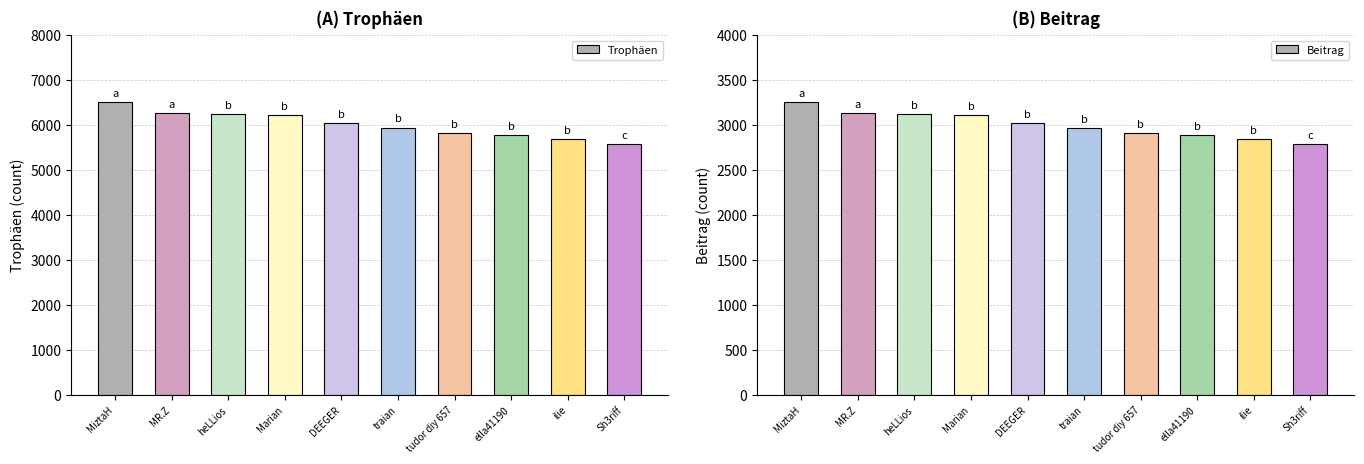

Are the bars grouped side by side (vs. stacked)?

Yes